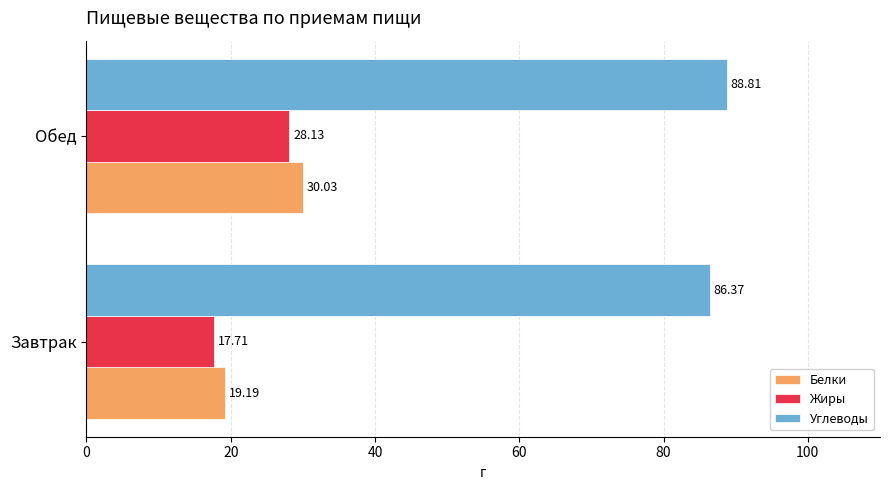

What is the difference between the highest and lowest values at Завтрак?

68.7